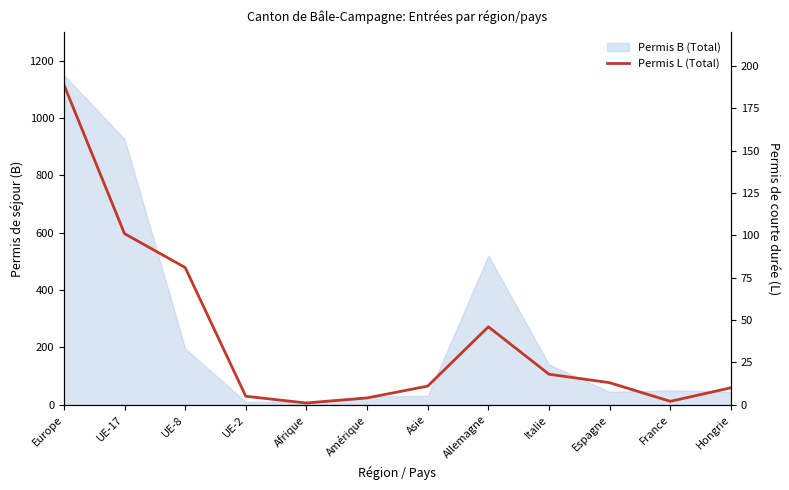

Is it true that the value at Espagne is 13?

True